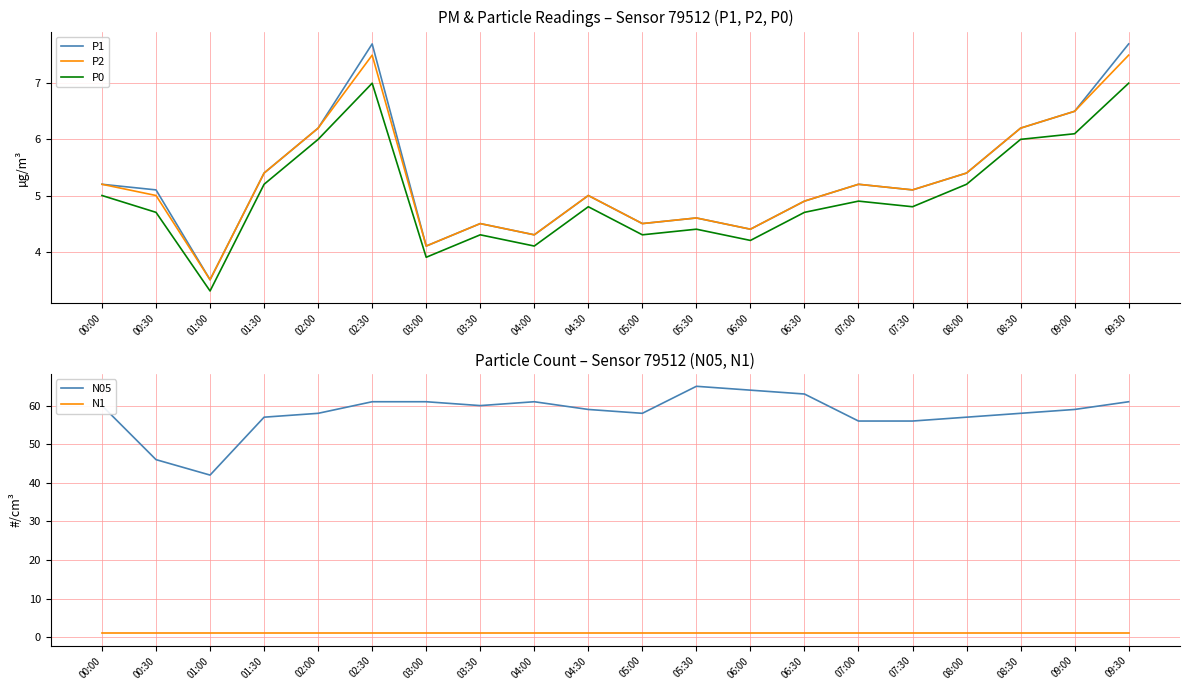

What position from the right is 02:30?

15